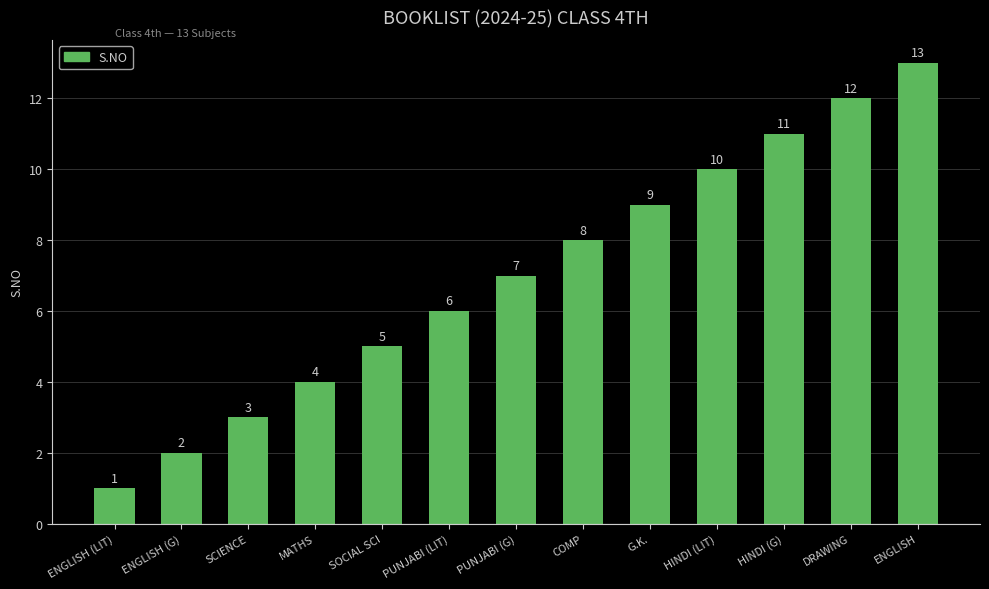

How many bars are there in total?

13